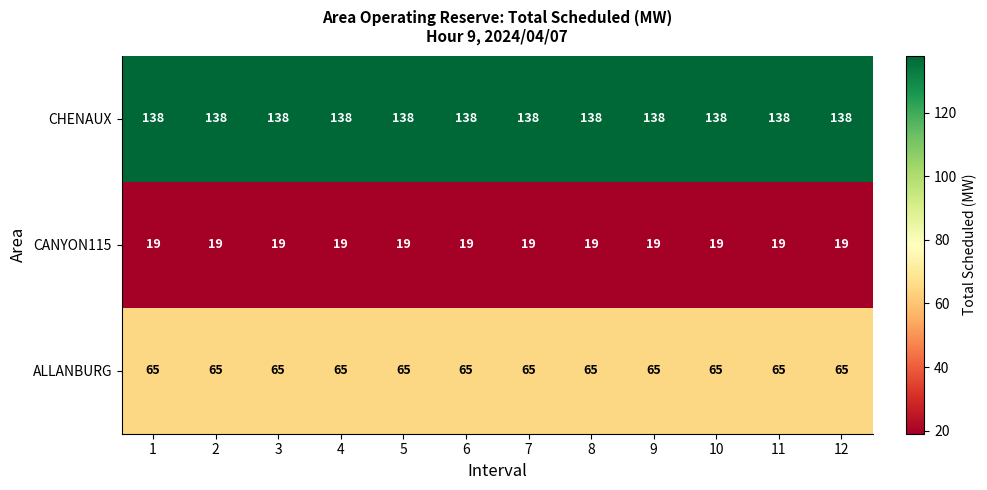

What is the sum of the ALLANBURG values at 4 and 3?

130